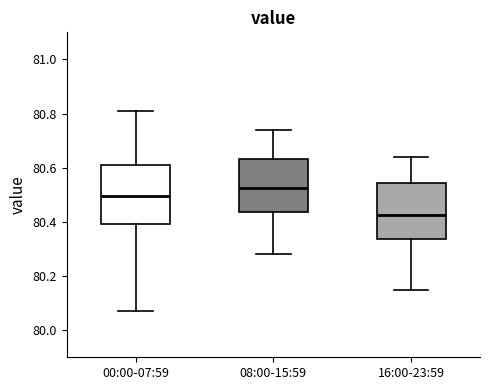

Where does the lower whisker of the box for 08:00-15:59 end on the y-axis? The values are not printed on the chart, so give them approximately, as read against the axis.

80.28